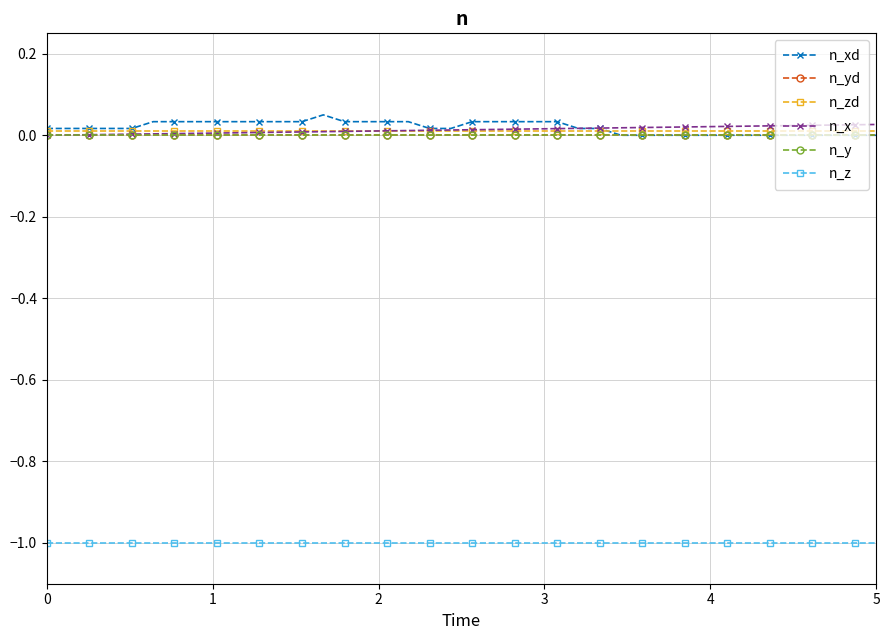

List the series in order of their peak value, highest first.

n_xd, n_x, n_zd, n_yd, n_y, n_z